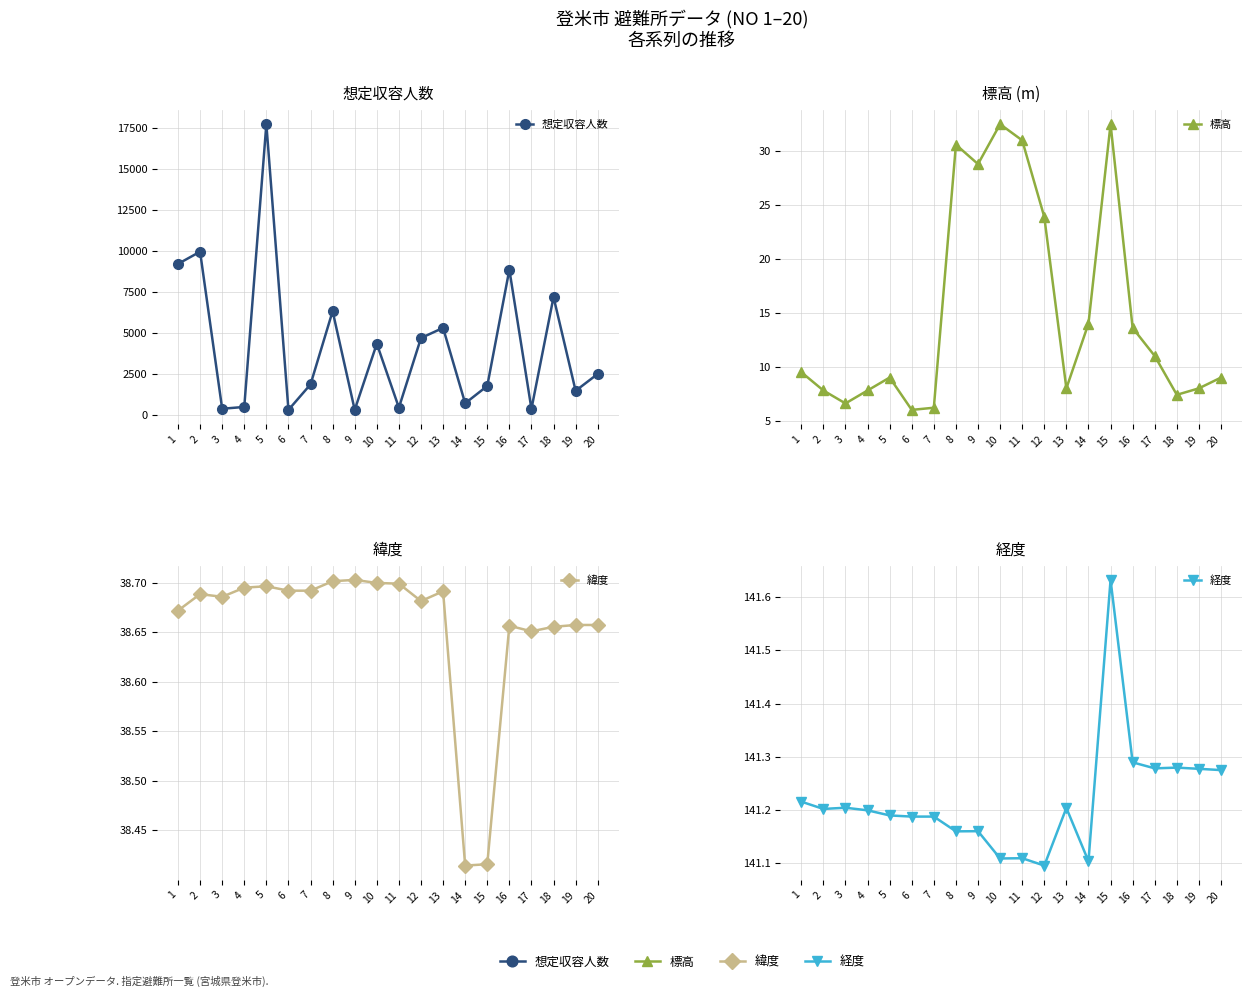

What is the maximum value shown in the chart?

17711.0